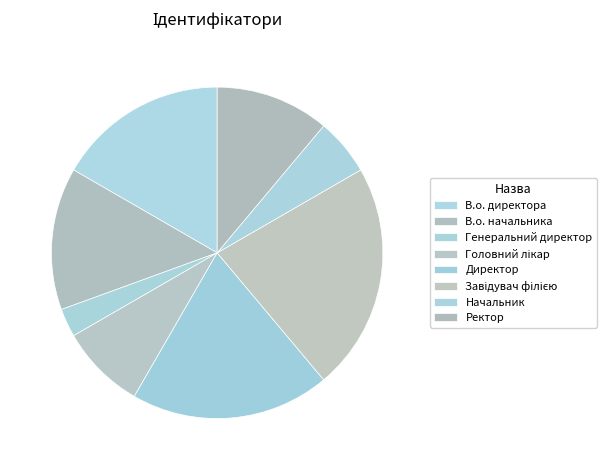

To the nearest percent, what portion does Завідувач філією represent?

22%